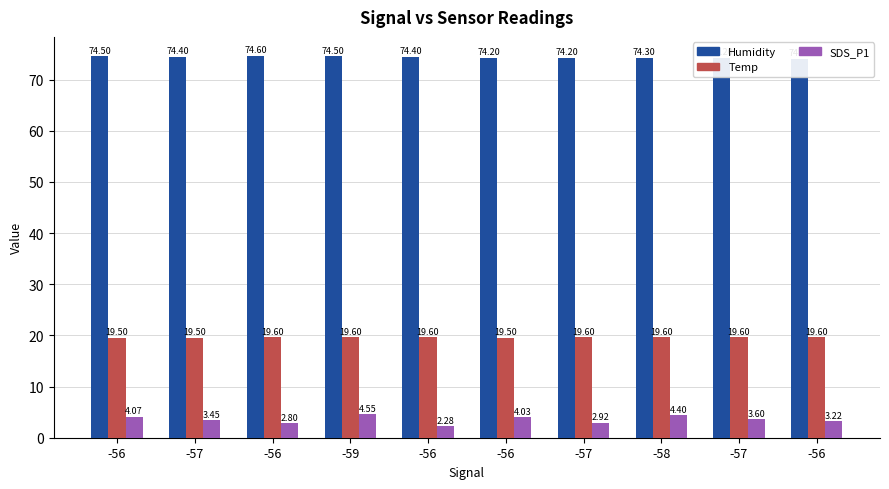

Reading right to left, list all the values displayed in this chart.

Humidity: -56=74.1	-57=74.2	-58=74.3	-57=74.2	-56=74.2	-56=74.4	-59=74.5	-56=74.6	-57=74.4	-56=74.5
Temp: -56=19.6	-57=19.6	-58=19.6	-57=19.6	-56=19.5	-56=19.6	-59=19.6	-56=19.6	-57=19.5	-56=19.5
SDS_P1: -56=3.2	-57=3.6	-58=4.4	-57=2.9	-56=4.0	-56=2.3	-59=4.5	-56=2.8	-57=3.5	-56=4.1